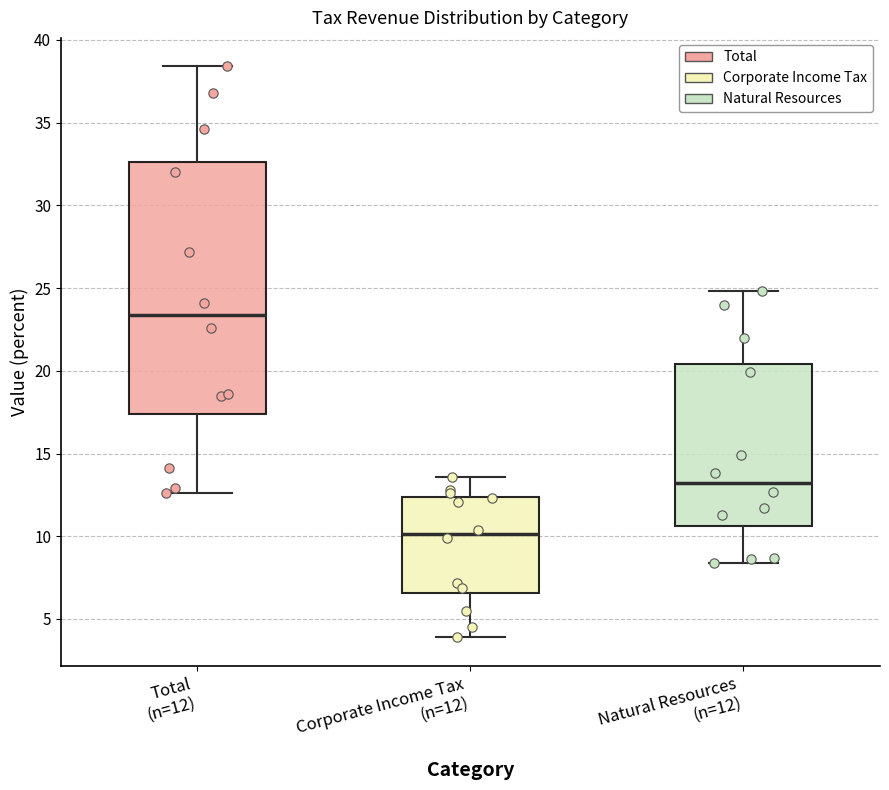

Which box's median line is the lowest?

Corporate Income Tax (n=12)